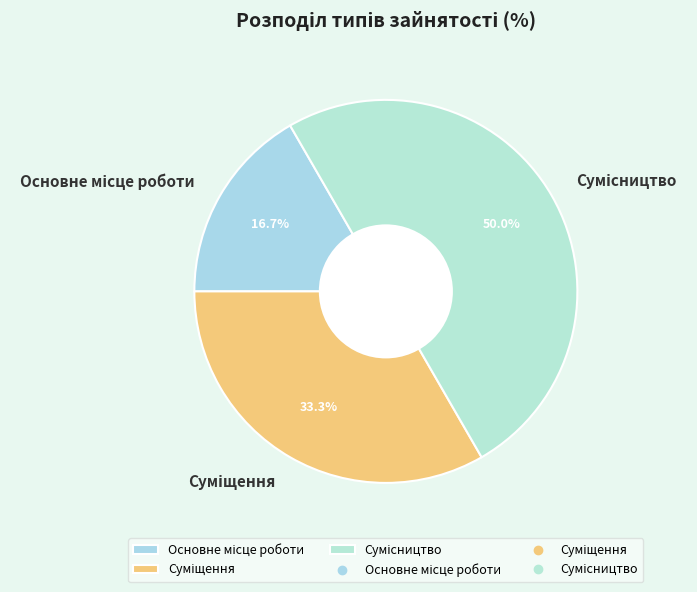

How many segments does this pie chart have?

3